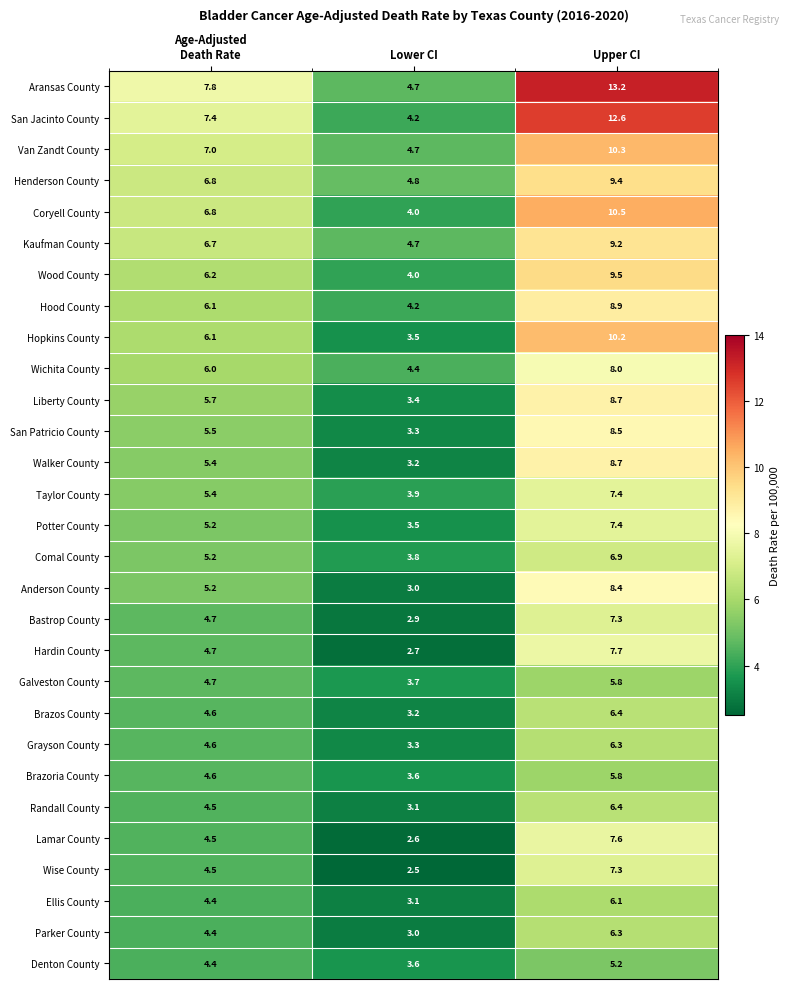

What is the highest value of the Kaufman County series?

9.2